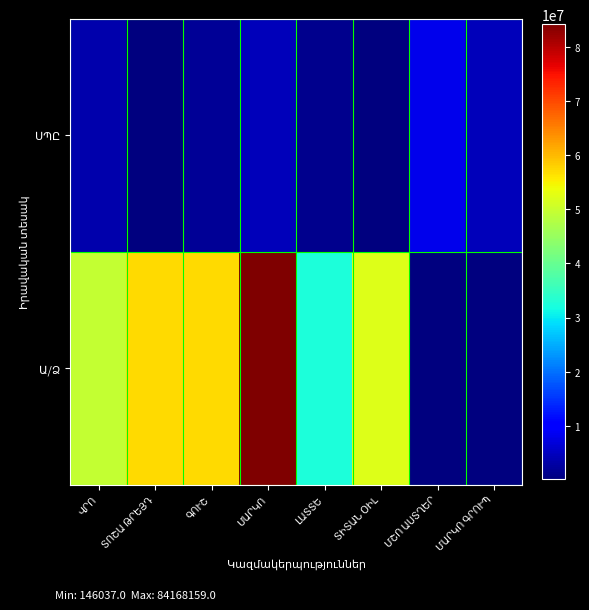

At how many categories does at least one series exceed 57612076?

1